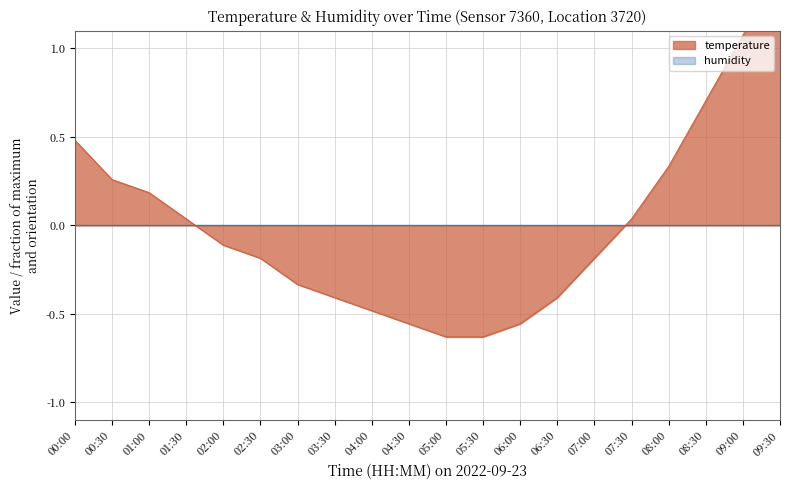

Is it true that the value at 05:30 is -0.4?

False